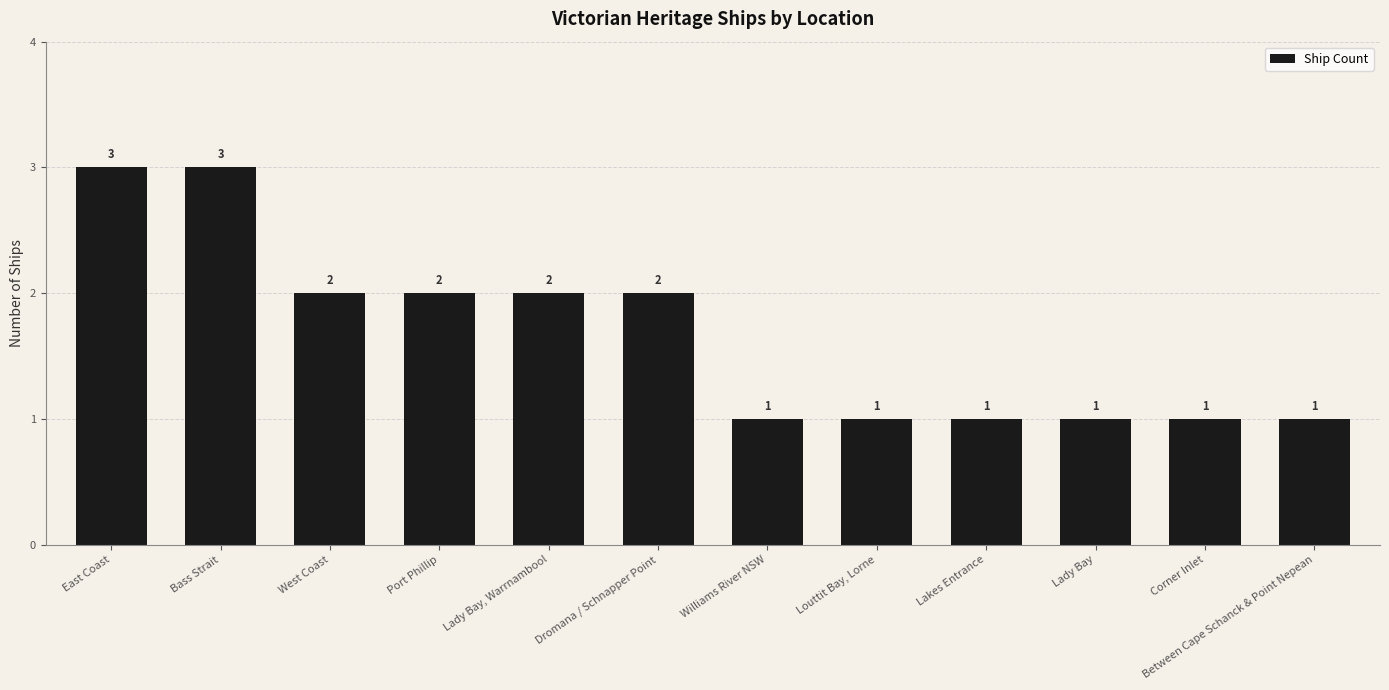

What is the maximum value shown in the chart?

3